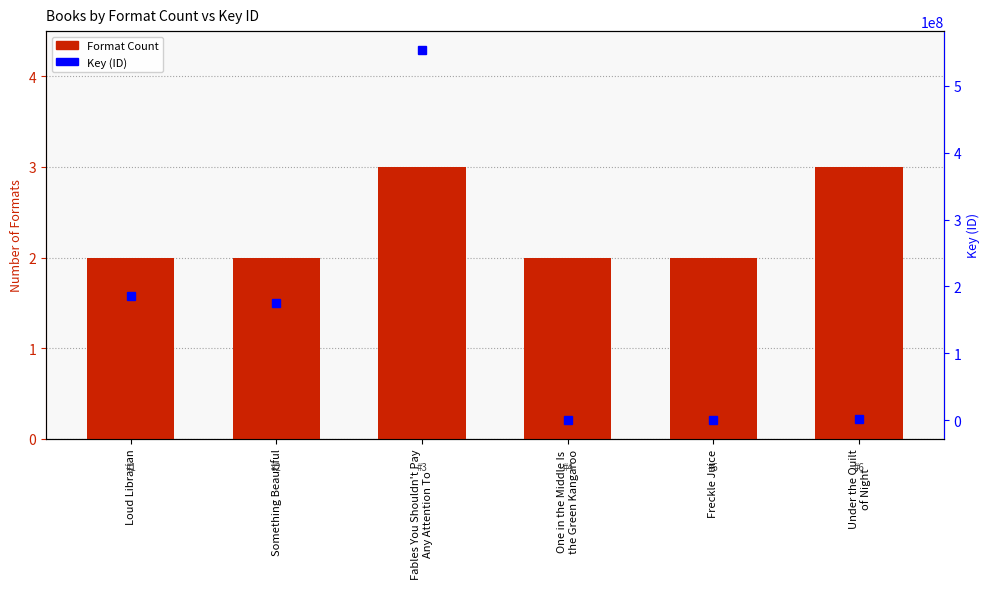

List the series in order of their peak value, highest first.

Key (ID), Format Count